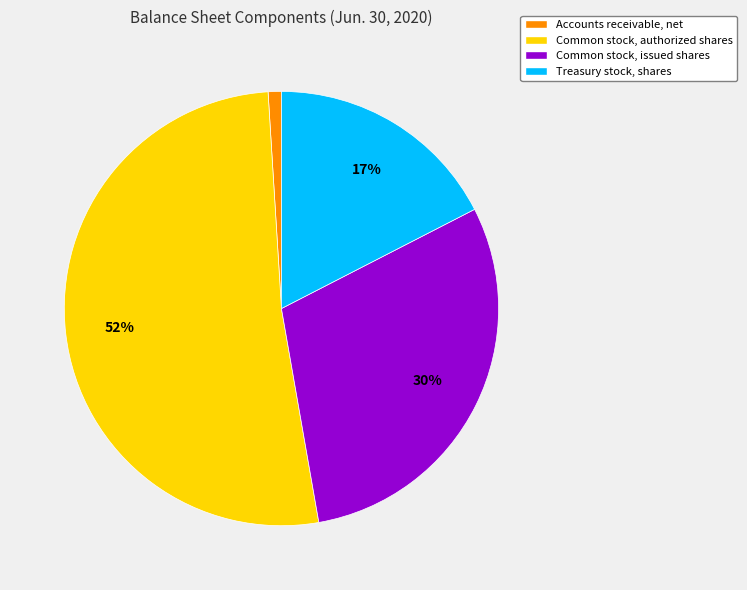

What is the largest slice in the pie chart?

Common stock, authorized shares